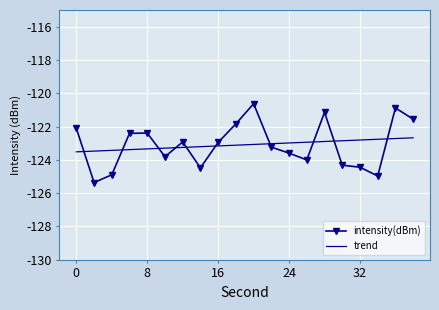

How many categories are shown in the chart?

20